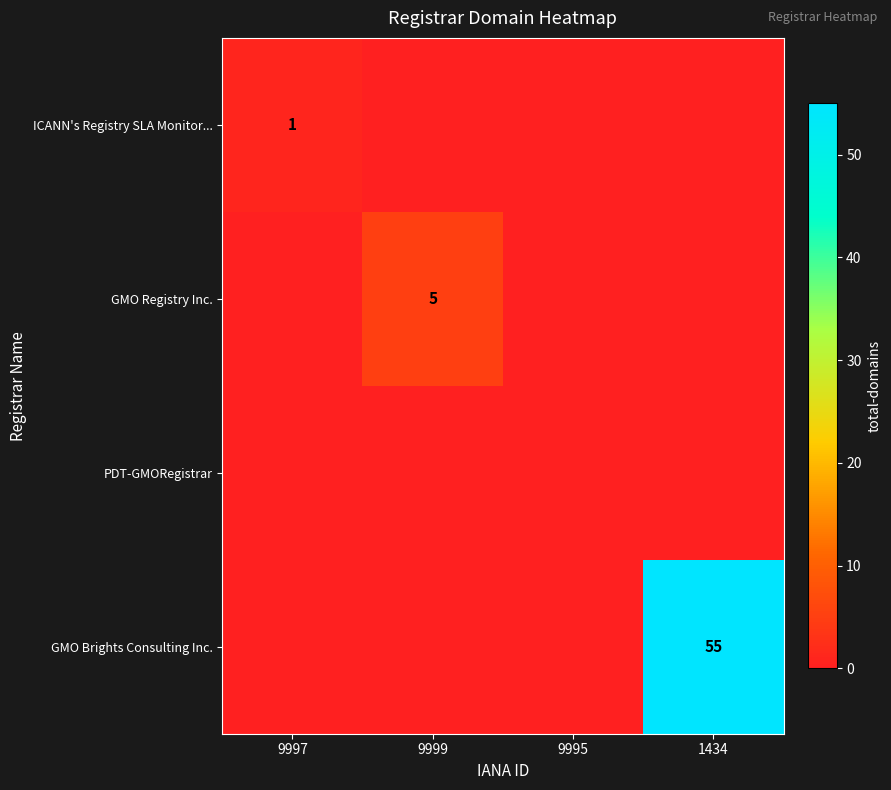

True or false: GMO Brights Consulting Inc. has a value of 55 at 1434.

True